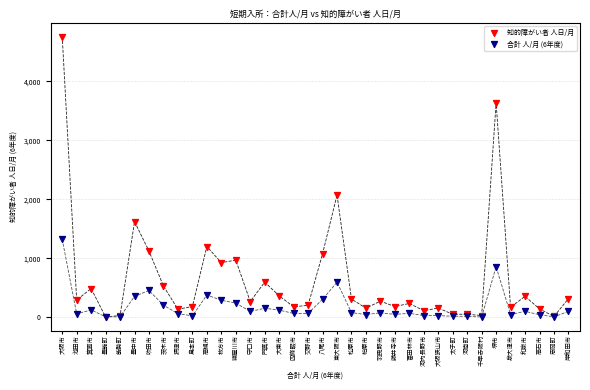

What are all the series names shown in the legend?

知的障がい者 人日/月, 合計 人/月 (6年度)